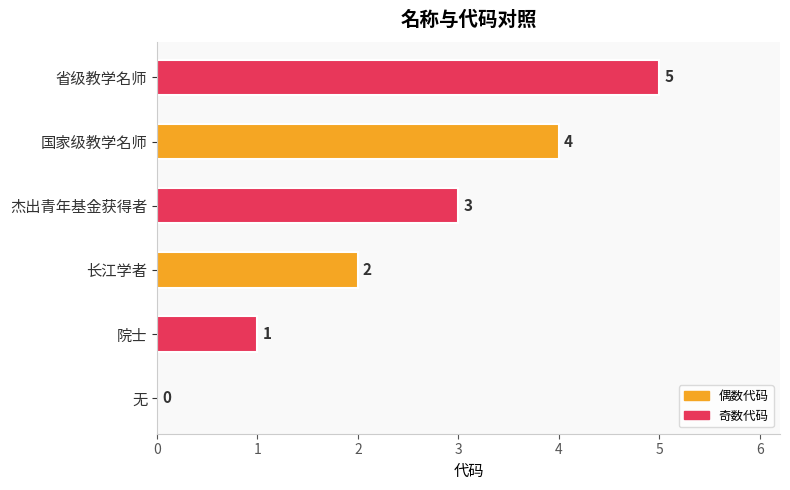

Which label corresponds to the largest value in the chart?

省级教学名师